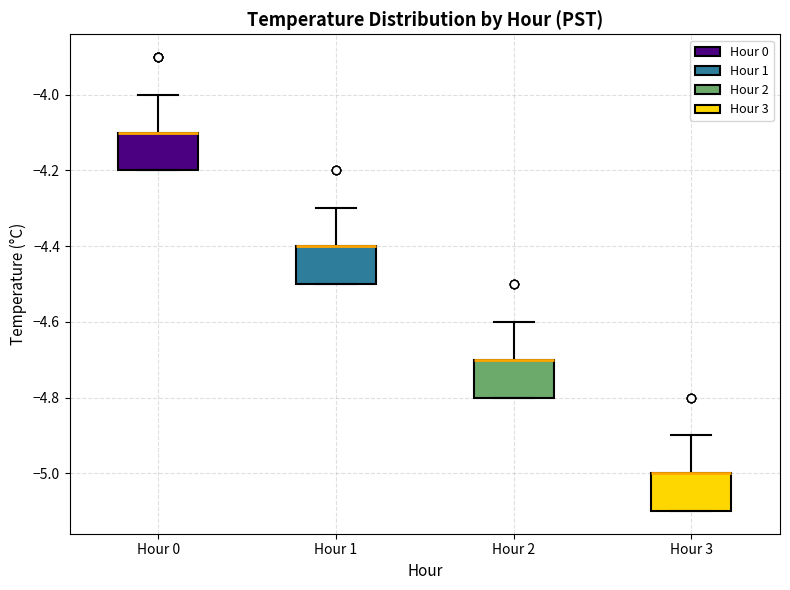

Reading left to right, transcribe this box plot: for each box, give where its median line is, the range the box spans, and where its two whiskers end, as read against the y-axis. The values are not printed on the chart, so give them approximately, as read against the axis.

Hour 0: median -4.1 (drawn on the box's upper edge), box -4.2 to -4.1, whiskers -4.2 to -4.0
Hour 1: median -4.4 (drawn on the box's upper edge), box -4.5 to -4.4, whiskers -4.5 to -4.3
Hour 2: median -4.7 (drawn on the box's upper edge), box -4.8 to -4.7, whiskers -4.8 to -4.6
Hour 3: median -5.0 (drawn on the box's upper edge), box -5.1 to -5.0, whiskers -5.1 to -4.9